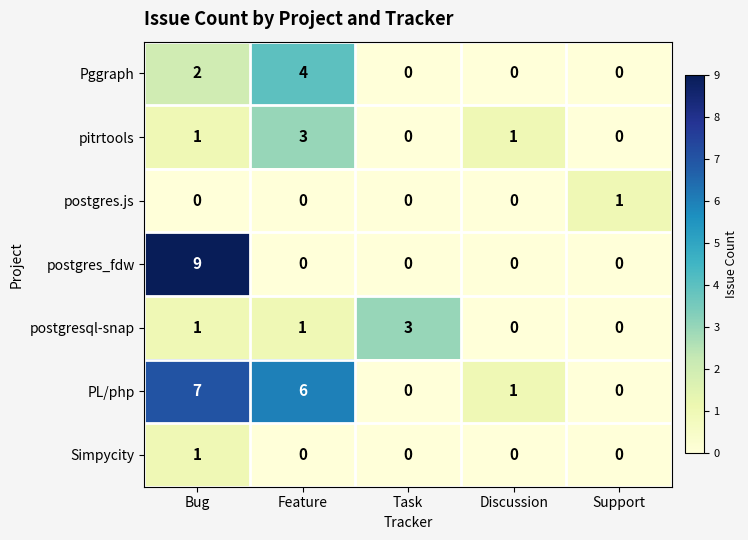

How many Simpycity values are between 0 and 1?

5